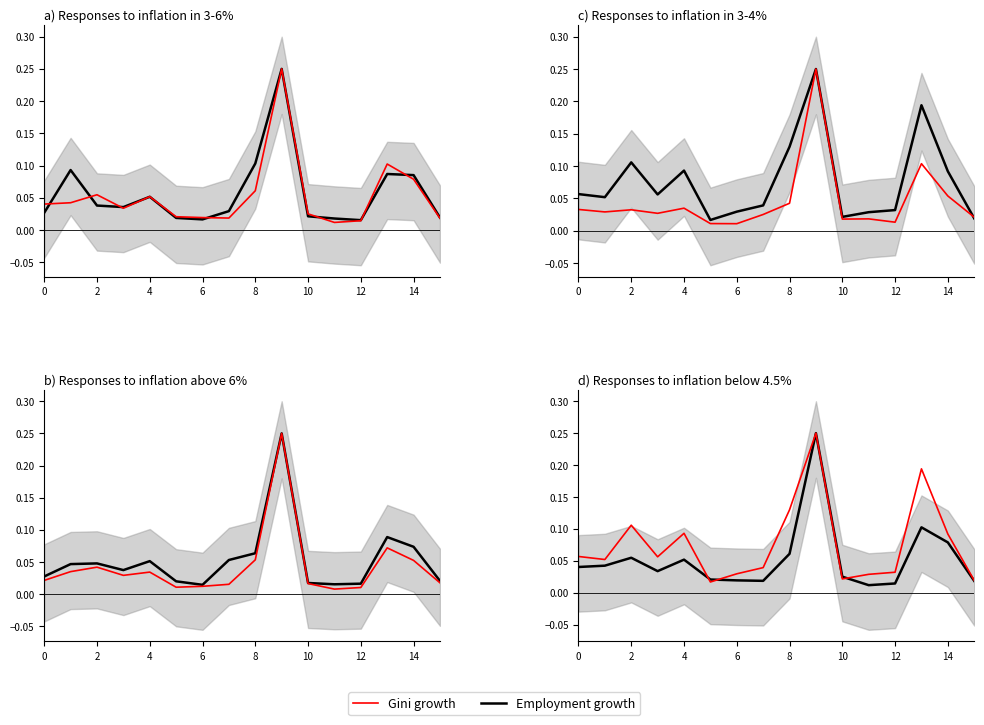

Reading left to right, list all the values displayed in this chart.

Employment growth: 0.0	0.0	0.1	0.0	0.1	0.0	0.0	0.0	0.1	0.2	0.0	0.0	0.0	0.1	0.1	0.0
Gini growth: 0.1	0.1	0.1	0.1	0.1	0.0	0.0	0.0	0.1	0.2	0.0	0.0	0.0	0.2	0.1	0.0